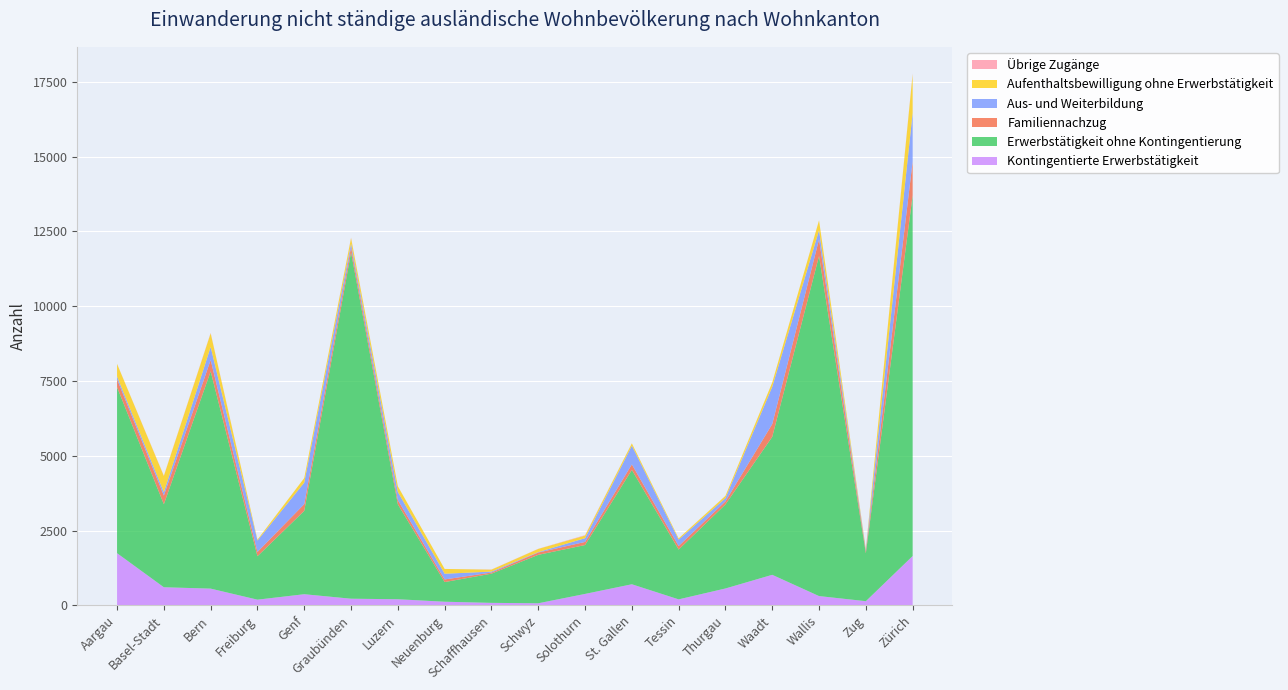

Reading left to right, transcribe all the data shown in this chart.

Kontingentierte Erwerbstätigkeit: Aargau=1743	Basel-Stadt=604	Bern=558	Freiburg=189	Genf=371	Graubünden=221	Luzern=203	Neuenburg=120	Schaffhausen=82	Schwyz=68	Solothurn=381	St. Gallen=704	Tessin=199	Thurgau=563	Waadt=1020	Wallis=309	Zug=138	Zürich=1648
Erwerbstätigkeit ohne Kontingentierung: Aargau=5550	Basel-Stadt=2775	Bern=7263	Freiburg=1452	Genf=2787	Graubünden=11582	Luzern=3173	Neuenburg=657	Schaffhausen=976	Schwyz=1619	Solothurn=1634	St. Gallen=3823	Tessin=1665	Thurgau=2810	Waadt=4613	Wallis=11370	Zug=1603	Zürich=12058
Familiennachzug: Aargau=266	Basel-Stadt=291	Bern=380	Freiburg=144	Genf=226	Graubünden=172	Luzern=141	Neuenburg=88	Schaffhausen=38	Schwyz=78	Solothurn=104	St. Gallen=185	Tessin=118	Thurgau=103	Waadt=428	Wallis=557	Zug=72	Zürich=1133
Aus- und Weiterbildung: Aargau=92	Basel-Stadt=112	Bern=436	Freiburg=380	Genf=718	Graubünden=117	Luzern=273	Neuenburg=190	Schaffhausen=32	Schwyz=14	Solothurn=125	St. Gallen=626	Tessin=214	Thurgau=108	Waadt=1246	Wallis=302	Zug=39	Zürich=1622
Aufenthaltsbewilligung ohne Erwerbstätigkeit: Aargau=421	Basel-Stadt=543	Bern=457	Freiburg=31	Genf=153	Graubünden=186	Luzern=191	Neuenburg=161	Schaffhausen=64	Schwyz=106	Solothurn=87	St. Gallen=77	Tessin=42	Thurgau=75	Waadt=144	Wallis=332	Zug=28	Zürich=1296
Übrige Zugänge: Aargau=2	Basel-Stadt=11	Bern=14	Freiburg=0	Genf=0	Graubünden=14	Luzern=0	Neuenburg=0	Schaffhausen=5	Schwyz=5	Solothurn=15	St. Gallen=0	Tessin=0	Thurgau=3	Waadt=0	Wallis=3	Zug=0	Zürich=26